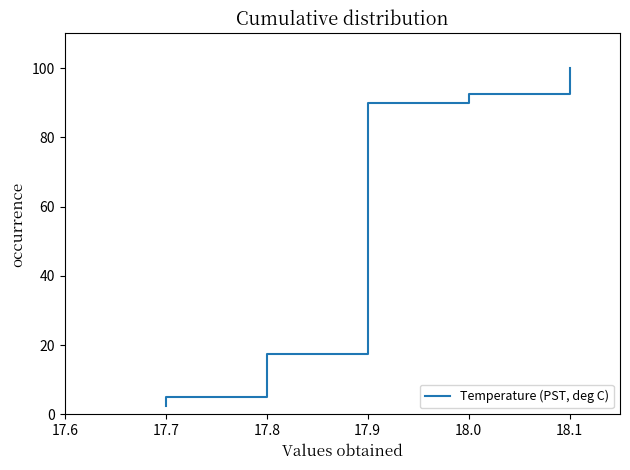

What is the value of the 39th point from the left?

97.5